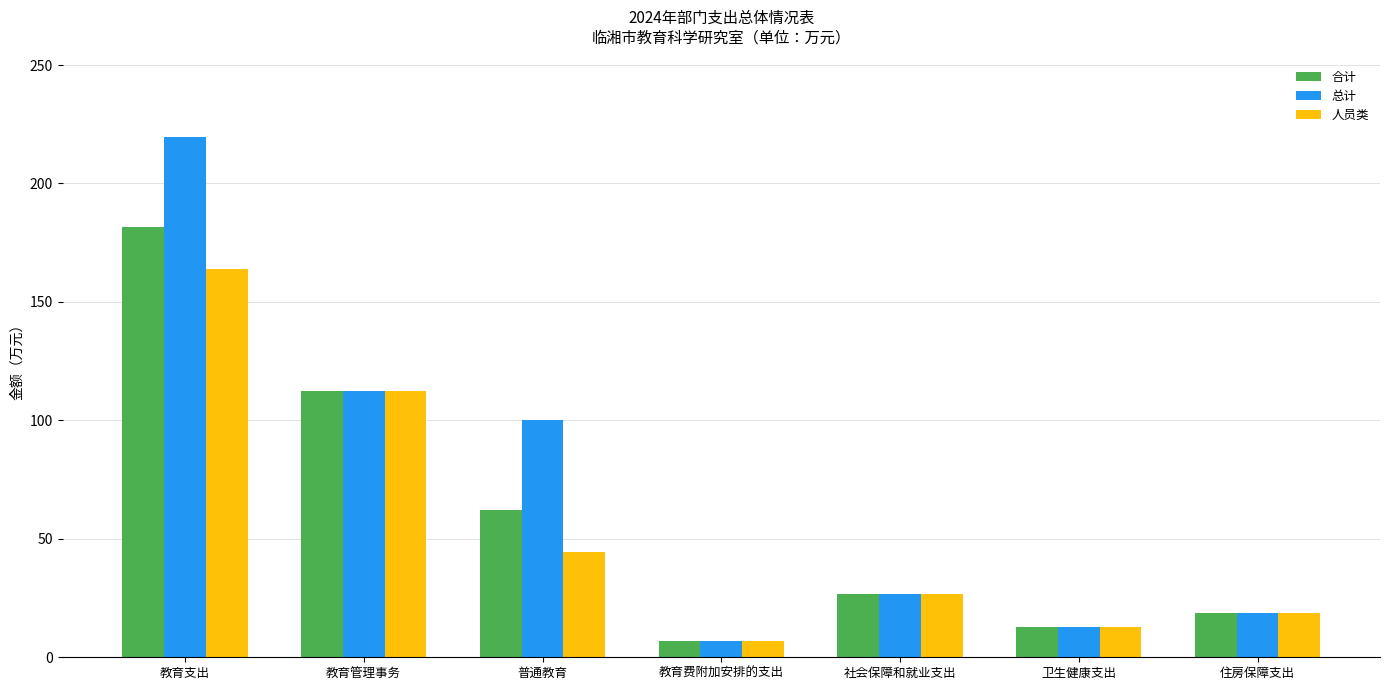

What is the value of the 人员类 bar at the 5th from the left?

26.5